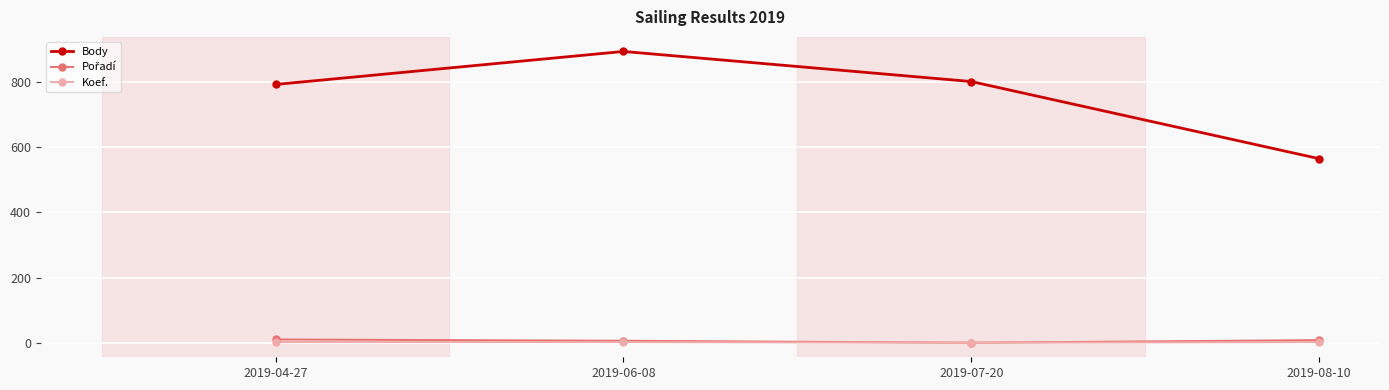

What is the average value of the Body series?

762